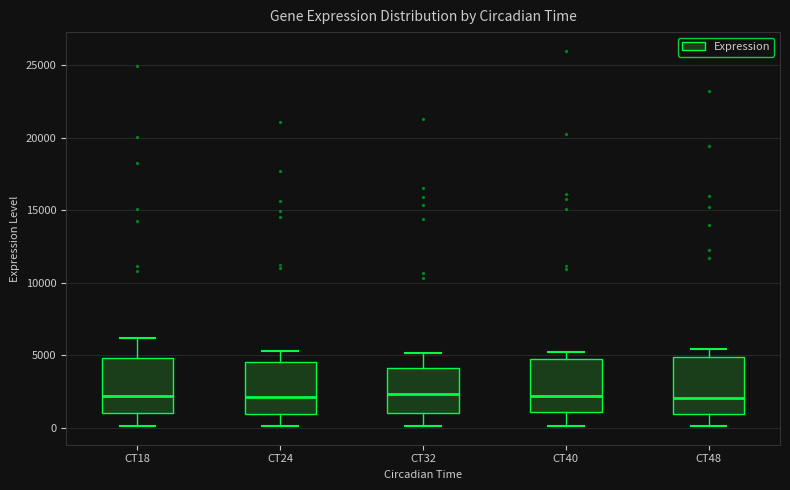

Reading left to right, read every box against the y-axis: the position of its median line, the range the box covers, and the ends of its whiskers. The values are not printed on the chart, so give them approximately, as read against the axis.

CT18: median 2000, box 1000 to 5000, whiskers 0 to 6000
CT24: median 2000, box 1000 to 4500, whiskers 0 to 5500
CT32: median 2500, box 1000 to 4000, whiskers 0 to 5000
CT40: median 2000, box 1000 to 4500, whiskers 0 to 5000
CT48: median 2000, box 1000 to 5000, whiskers 0 to 5500